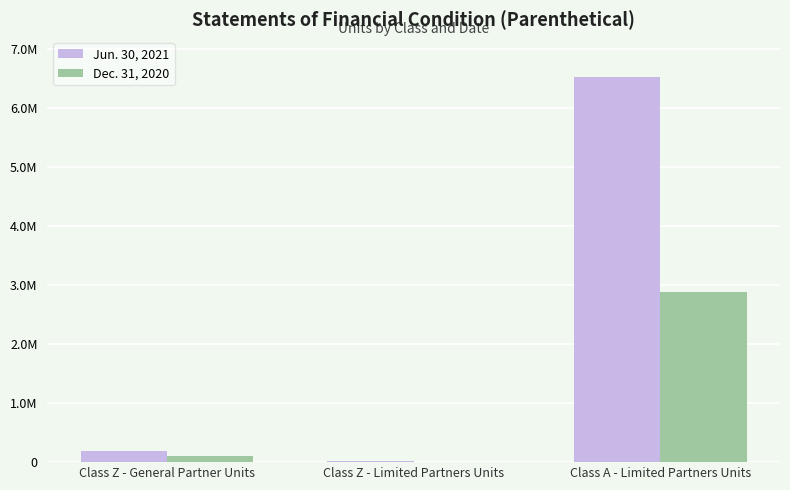

What position from the left is Class A - Limited Partners Units?

3